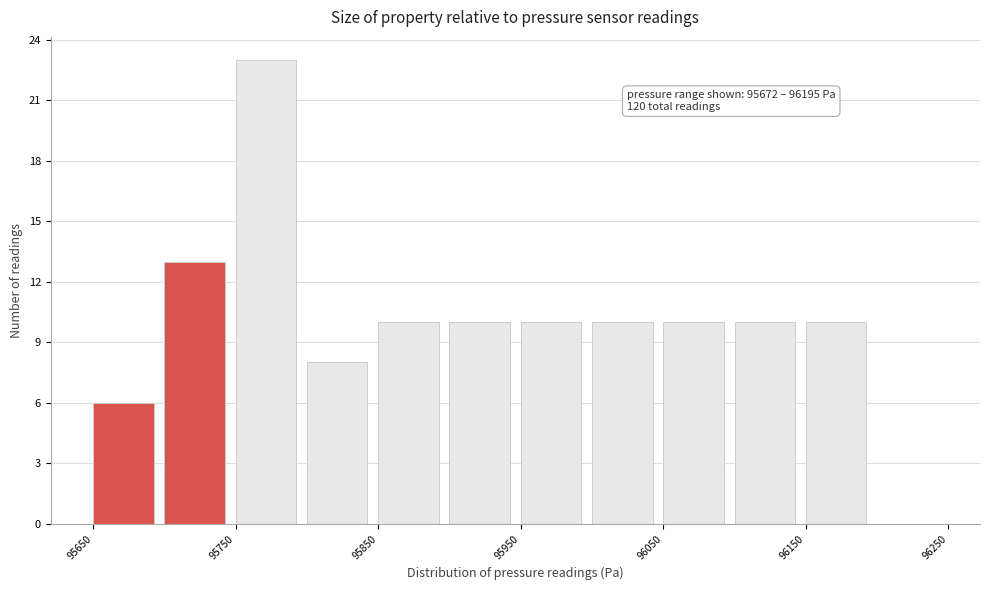

Over which range of the x-axis is the bar tallest?

95750 to 95800